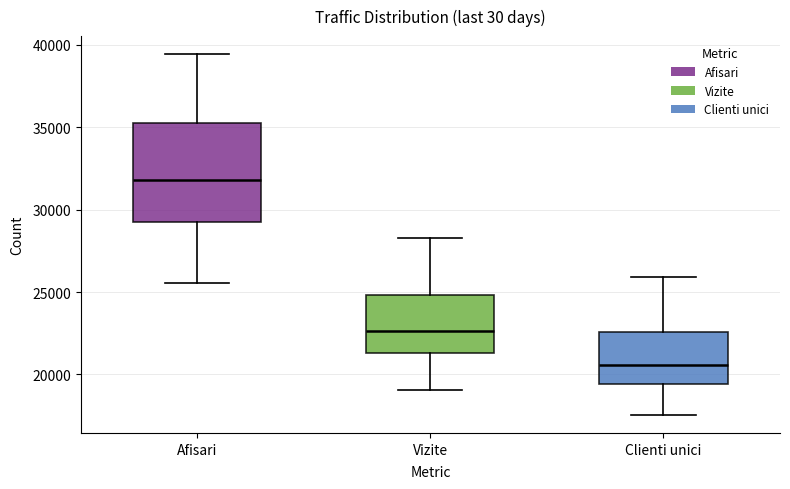

Comparing the boxes themselves (not the whiskers), which one is the tallest?

Afisari